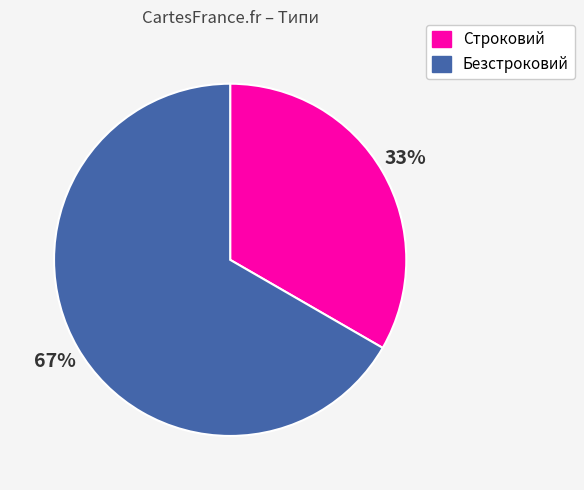

Does any single category account for the majority?

Yes